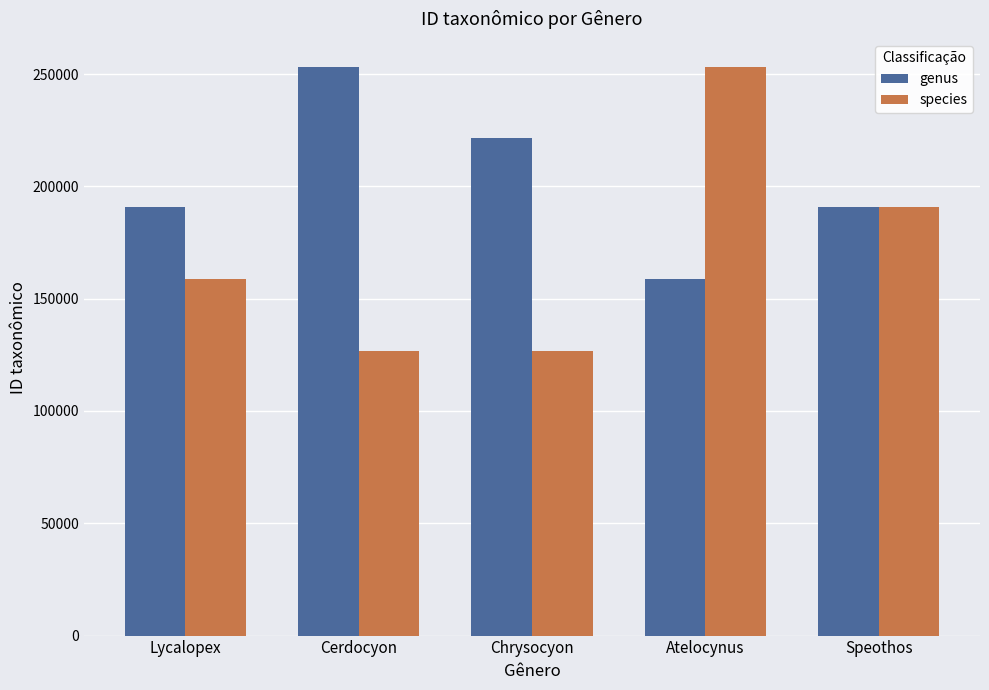

True or false: genus has a value of 109417 at Speothos.

False